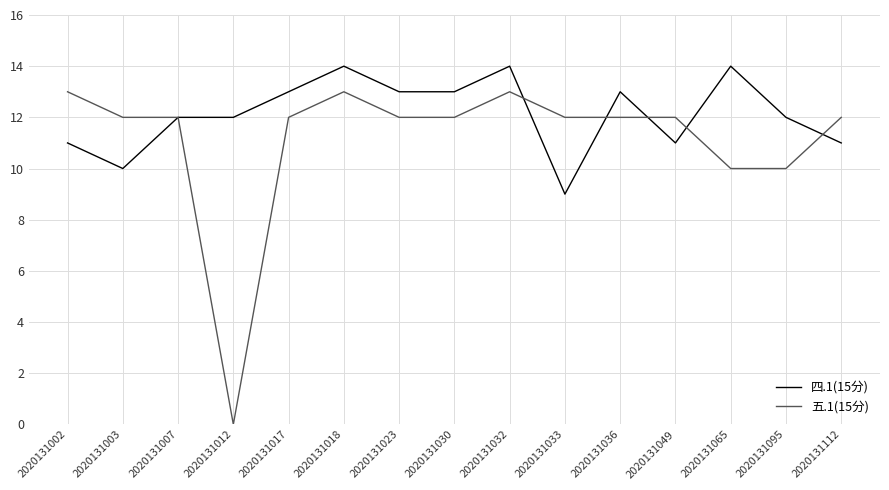

Which series changed the most between 2020131012 and 2020131036?

五.1(15分)